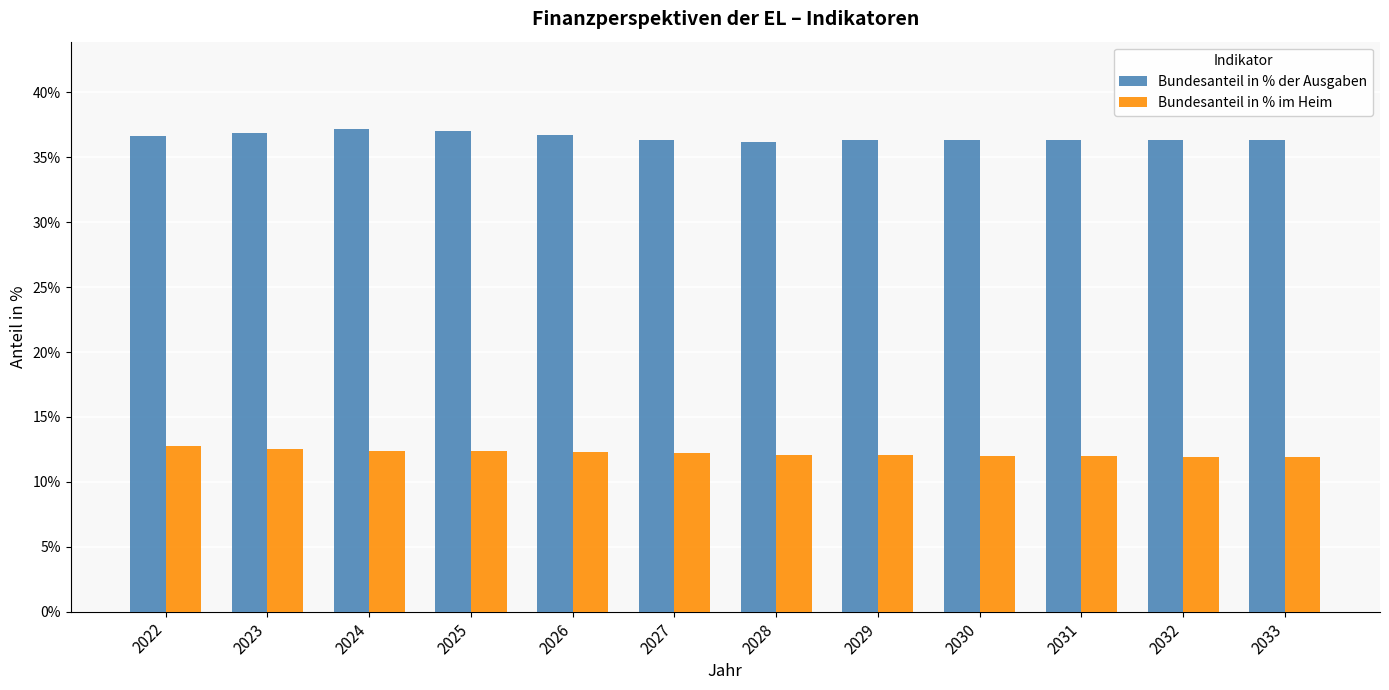

What is the value of the Bundesanteil in % der Ausgaben bar at the 12th from the left?

36.3